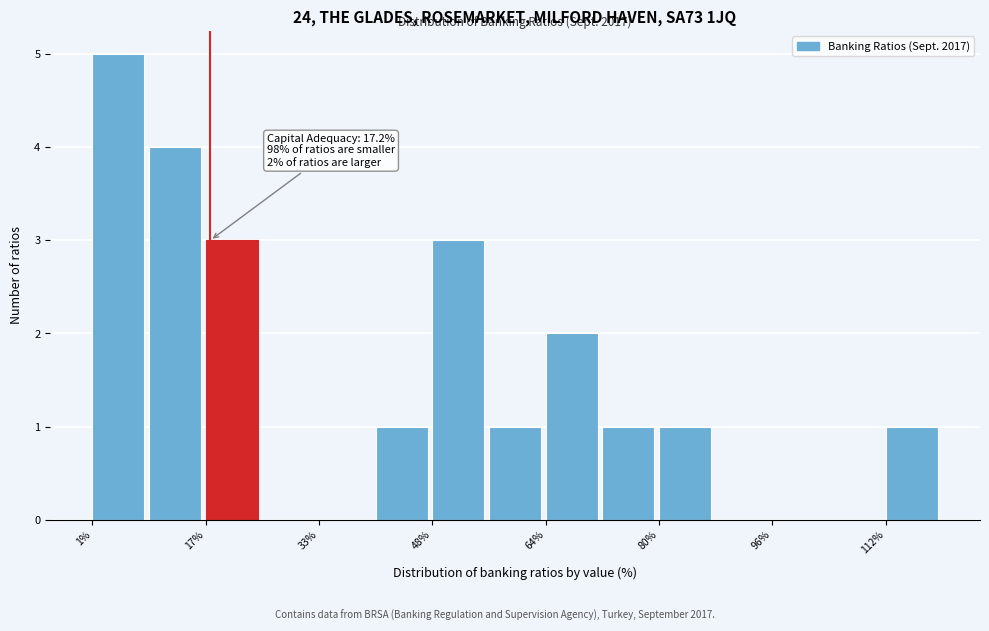

Around what value on the x-axis is the tallest bar? Give the approximate position of its centre, as read against the axis.

4